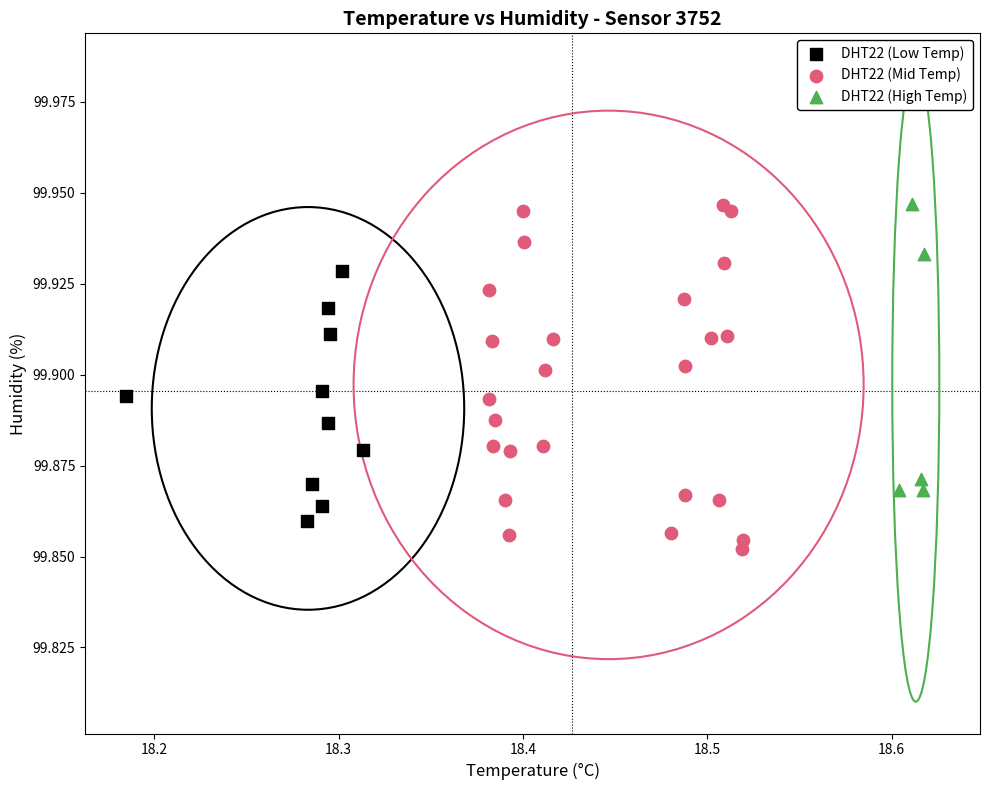

What are all the series names shown in the legend?

DHT22 (Low Temp), DHT22 (Mid Temp), DHT22 (High Temp)